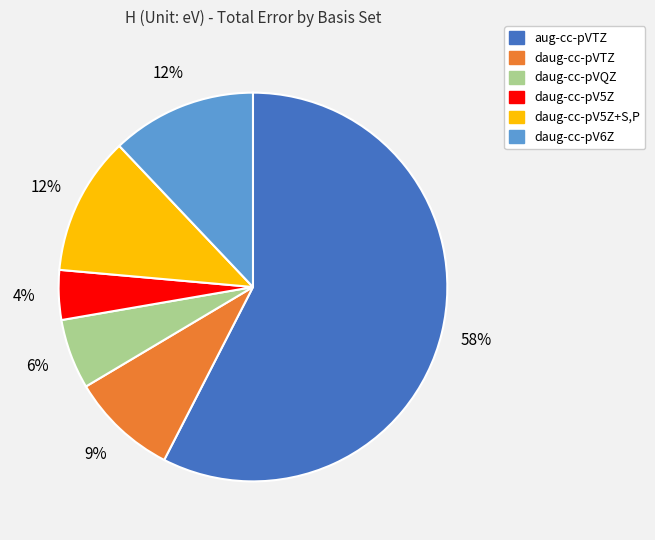

Is the sum of daug-cc-pV5Z+S,P and aug-cc-pVTZ greater than half?

Yes